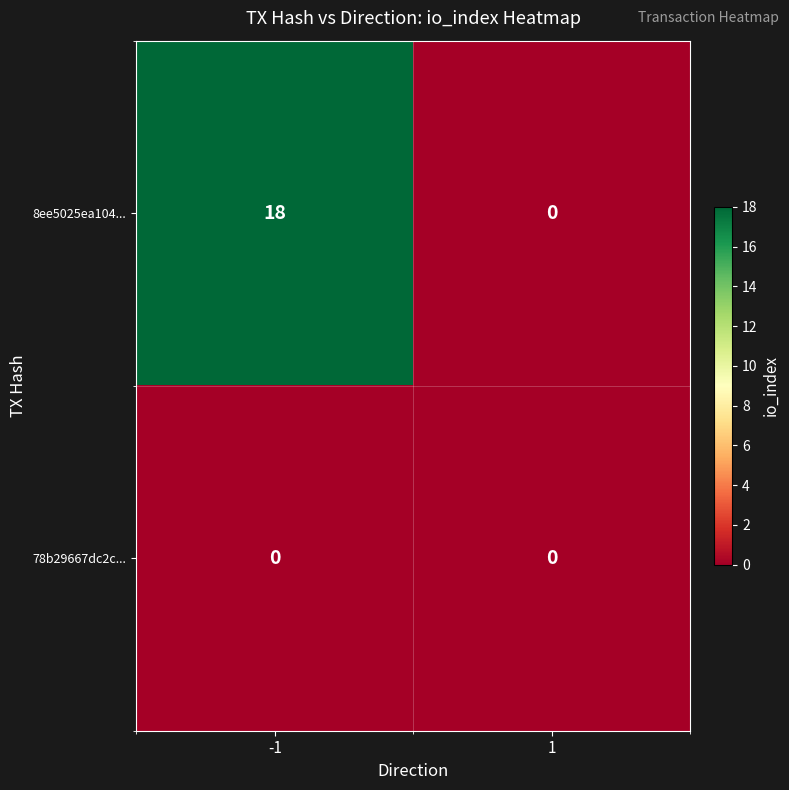

How many categories are shown in the chart?

2